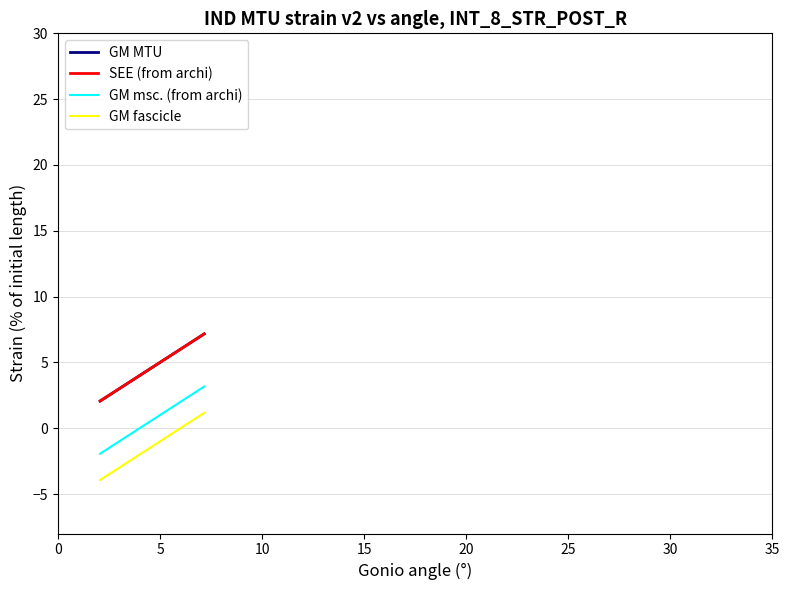

Does the chart have visible grid lines?

Yes